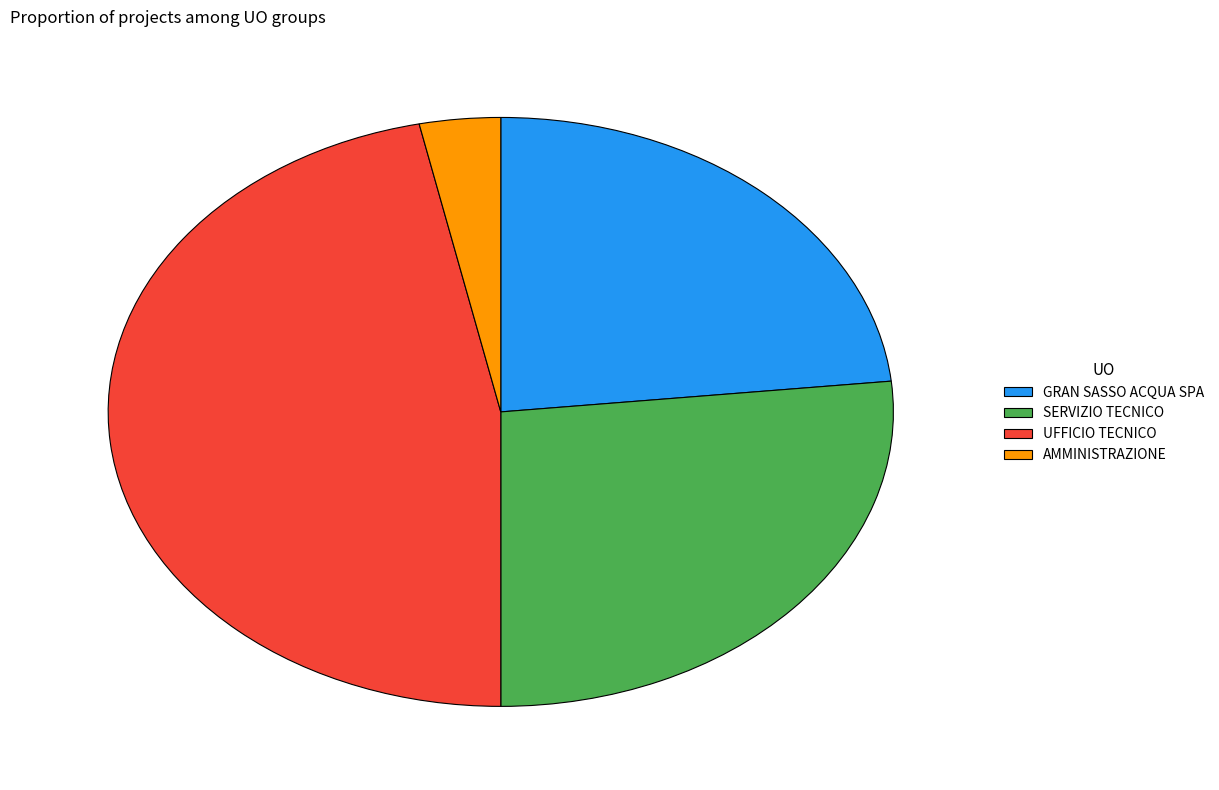

Is AMMINISTRAZIONE the majority of the pie?

No